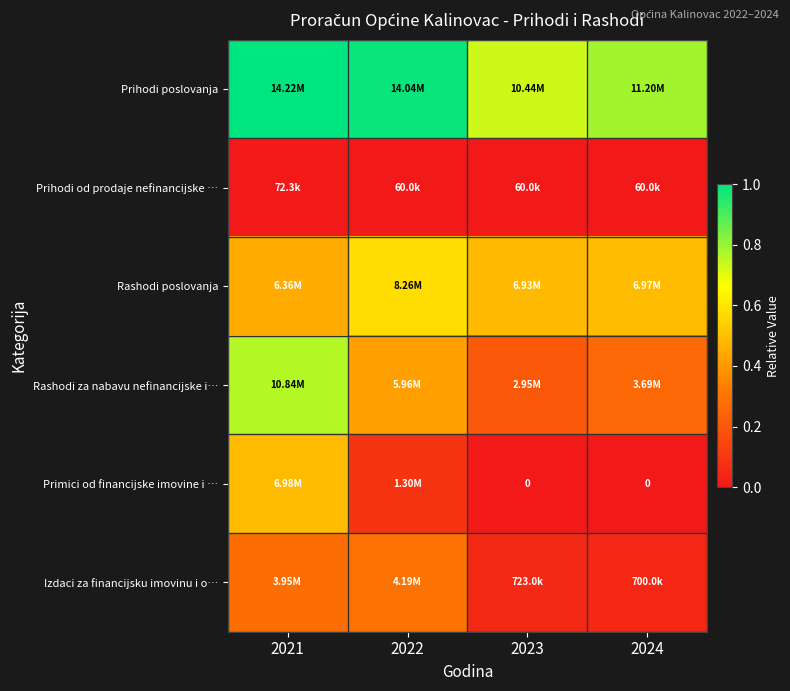

Rank the series by their maximum value, from highest to lowest.

Prihodi poslovanja, Rashodi za nabavu nefinancijske i…, Rashodi poslovanja, Primici od financijske imovine i …, Izdaci za financijsku imovinu i o…, Prihodi od prodaje nefinancijske …